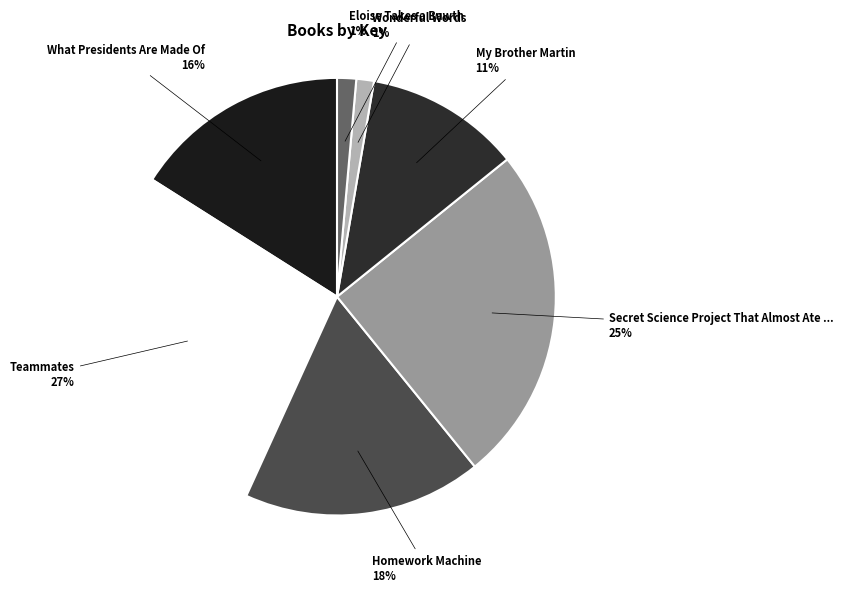

Count the number of slices in the pie.

7